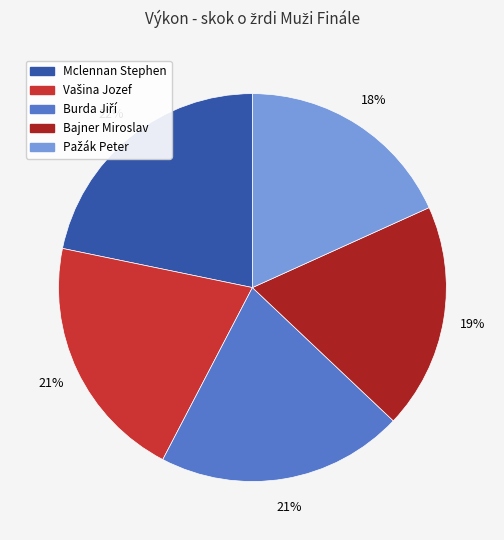

What is the largest slice in the pie chart?

Mclennan Stephen